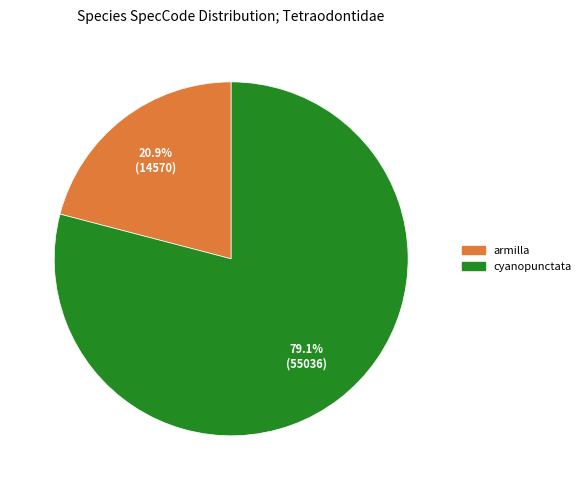

Which slice represents more than half of the pie?

cyanopunctata